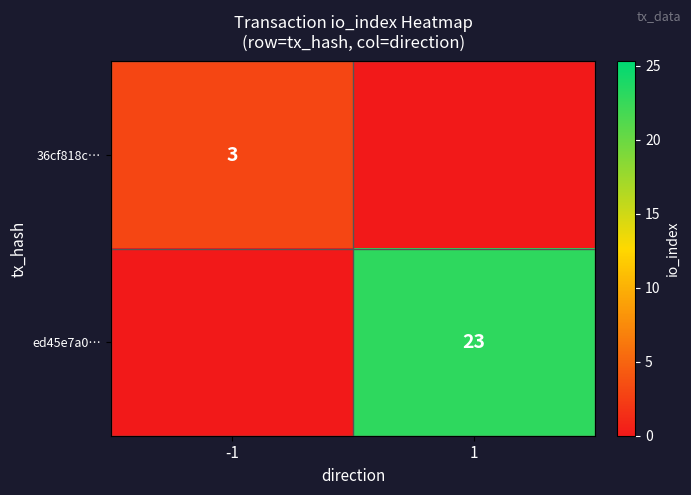

The value of 36cf818c… at -1 is 1. True or false?

False